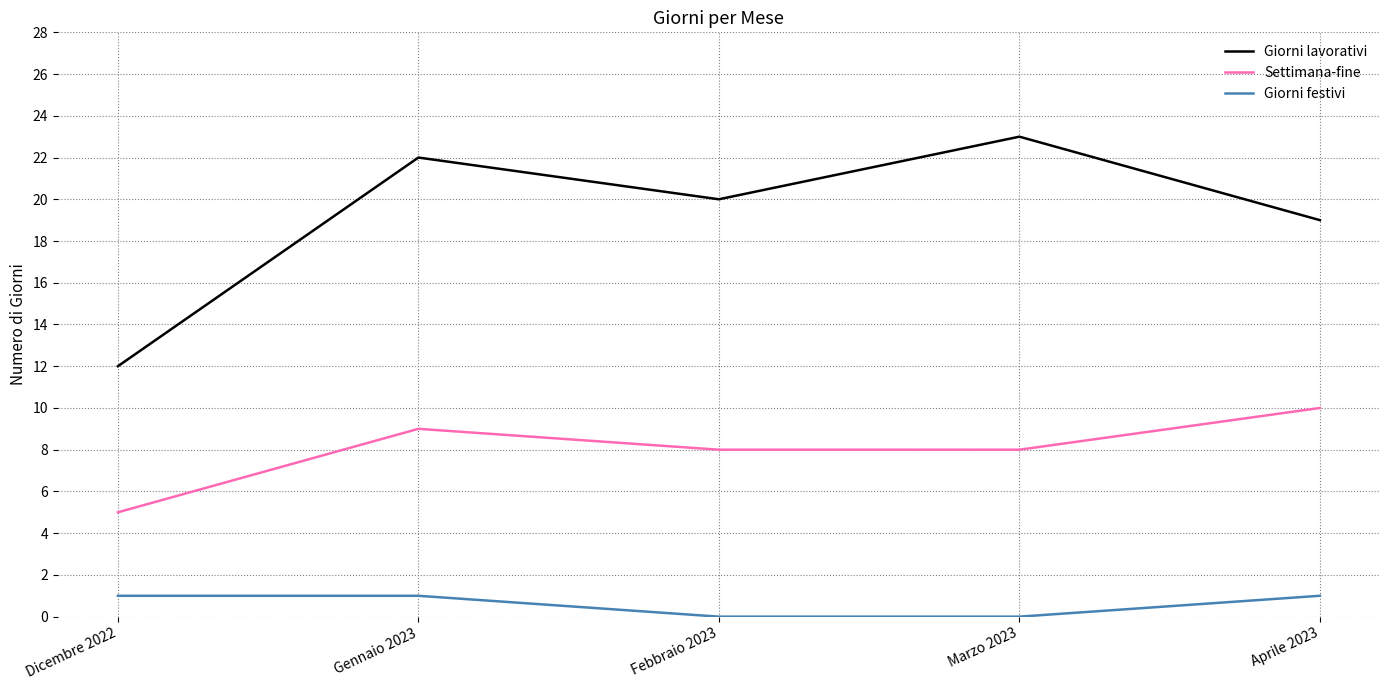

Which category has the lowest value in the Giorni lavorativi series?

Dicembre 2022